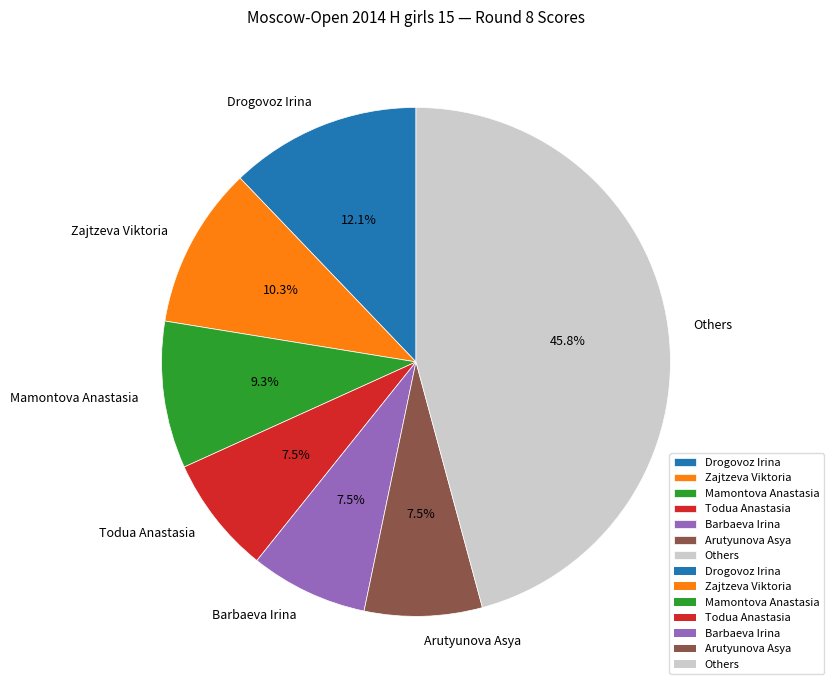

Does any single category account for the majority?

No